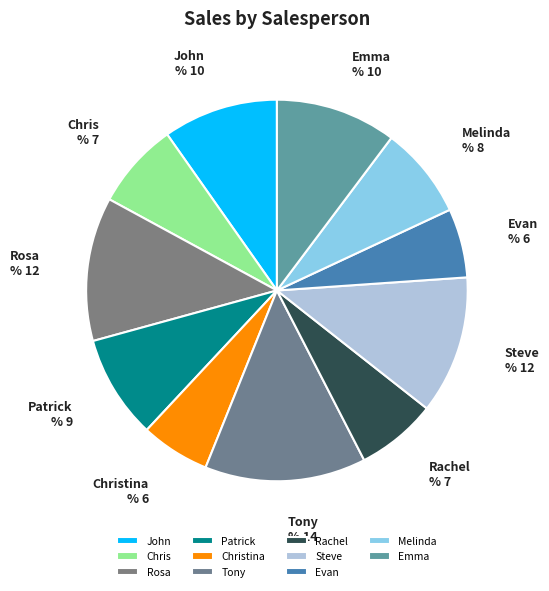

What is the ratio of the value at Christina to the value at John?

0.6